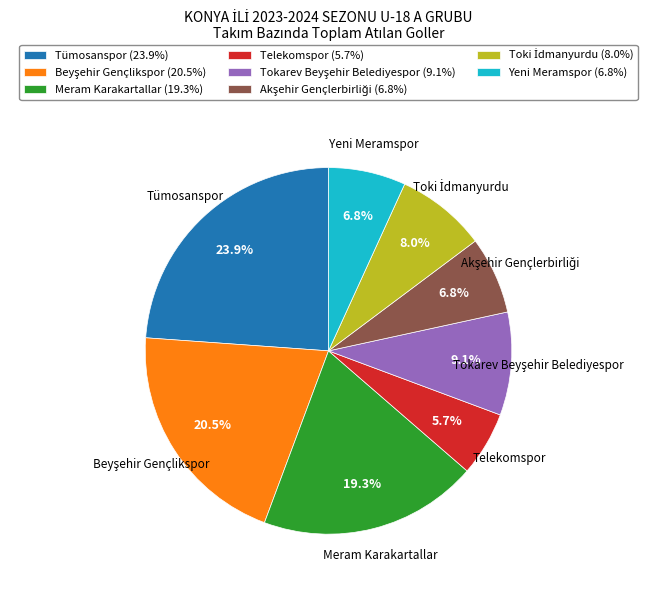

Is it true that Tümosanspor is 10% of the pie?

False